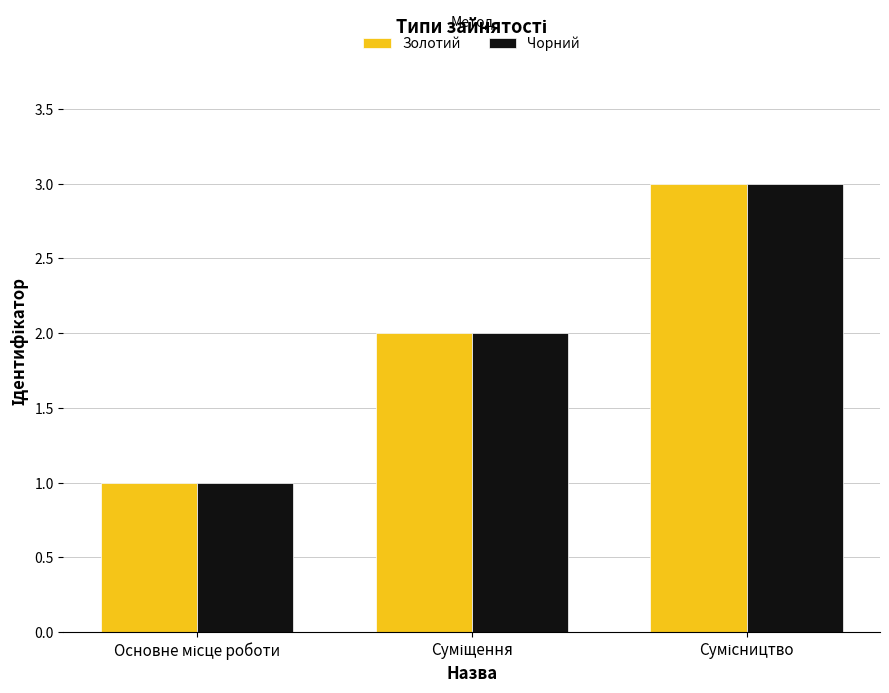

What is the sum of all Чорний values?

6